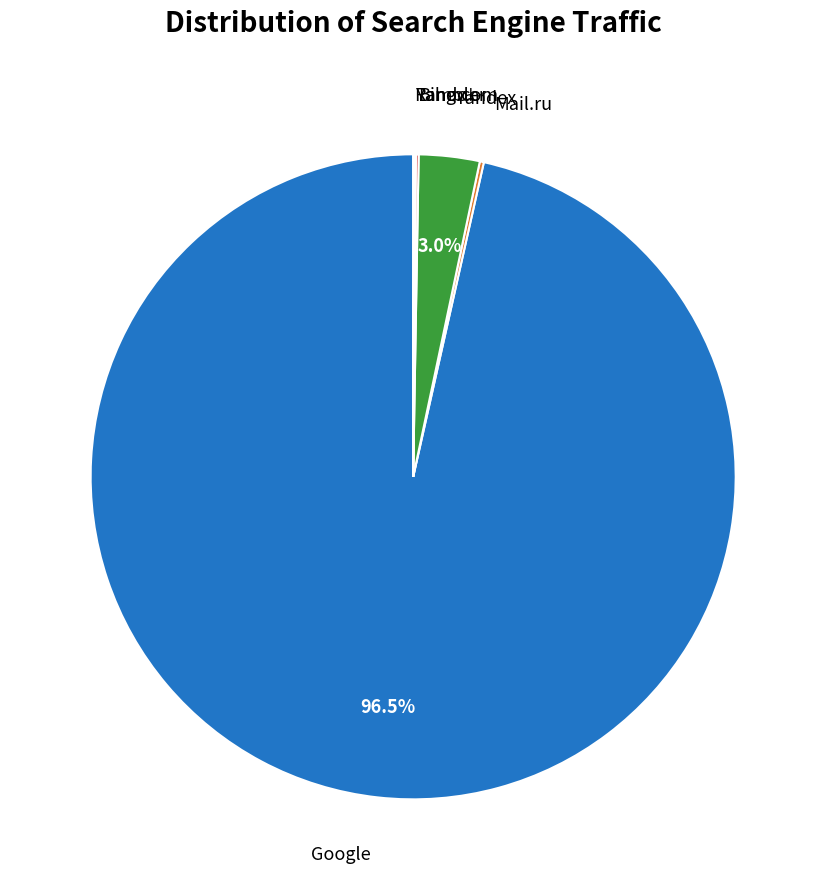

To the nearest percent, what is the difference between the largest and smallest slice percentages?

96%